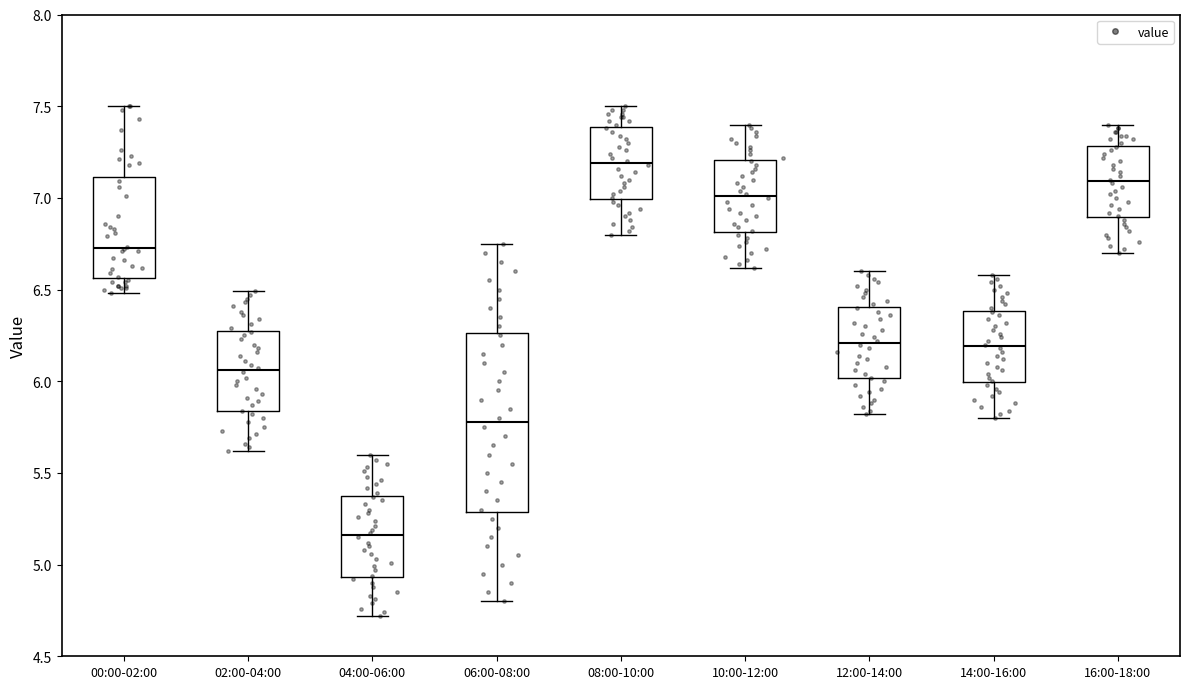

Which box's median line is the lowest?

04:00-06:00